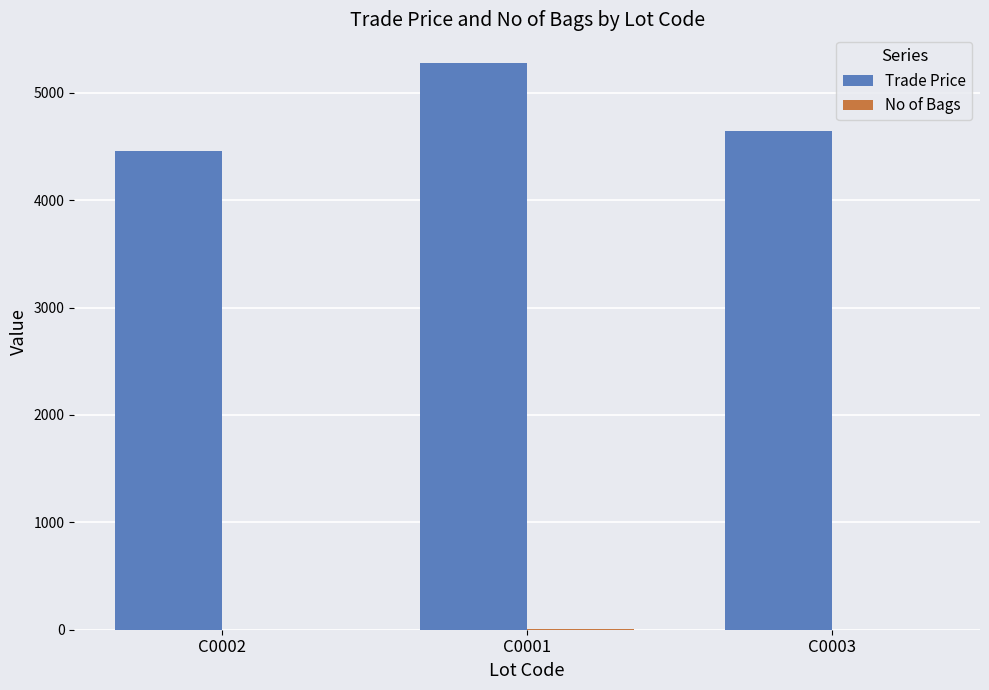

What is the sum of all Trade Price values?

14378.7